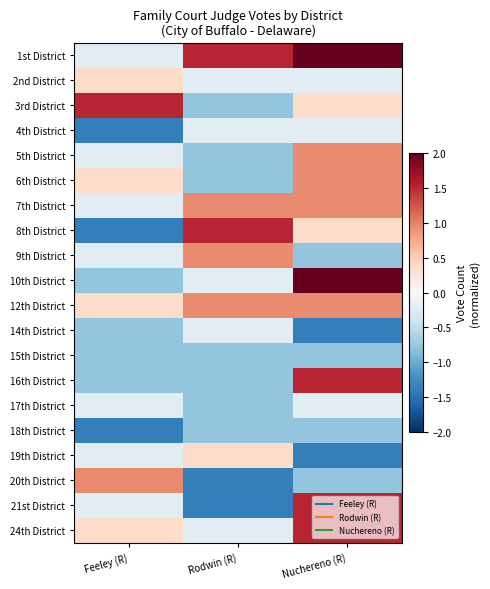

How many distinct data groups are displayed?

20